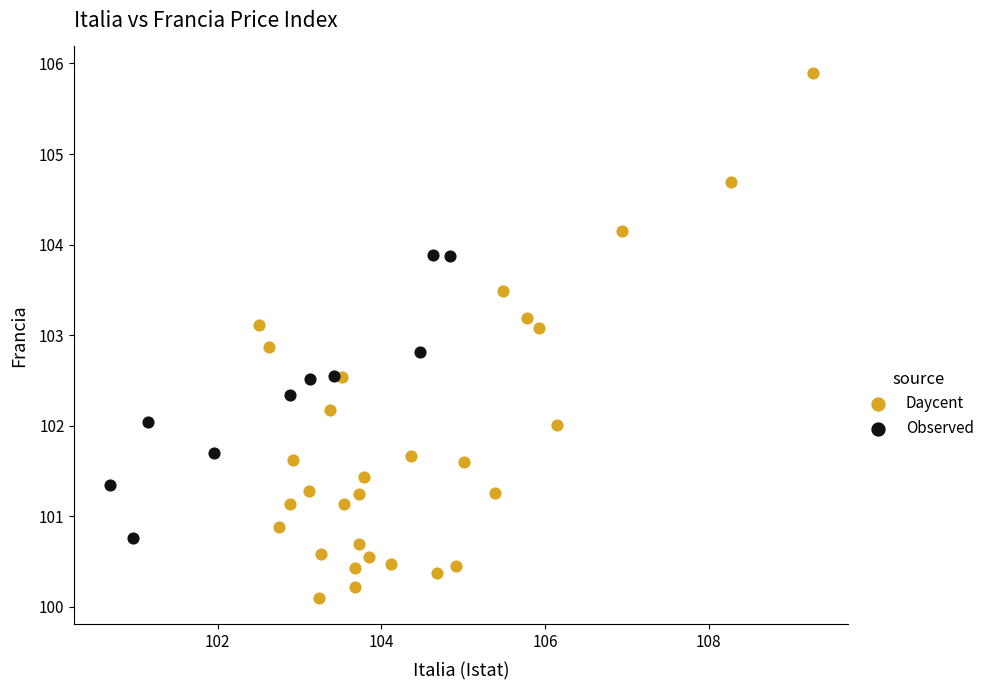

Which series reaches the minimum Y coordinate?

Daycent